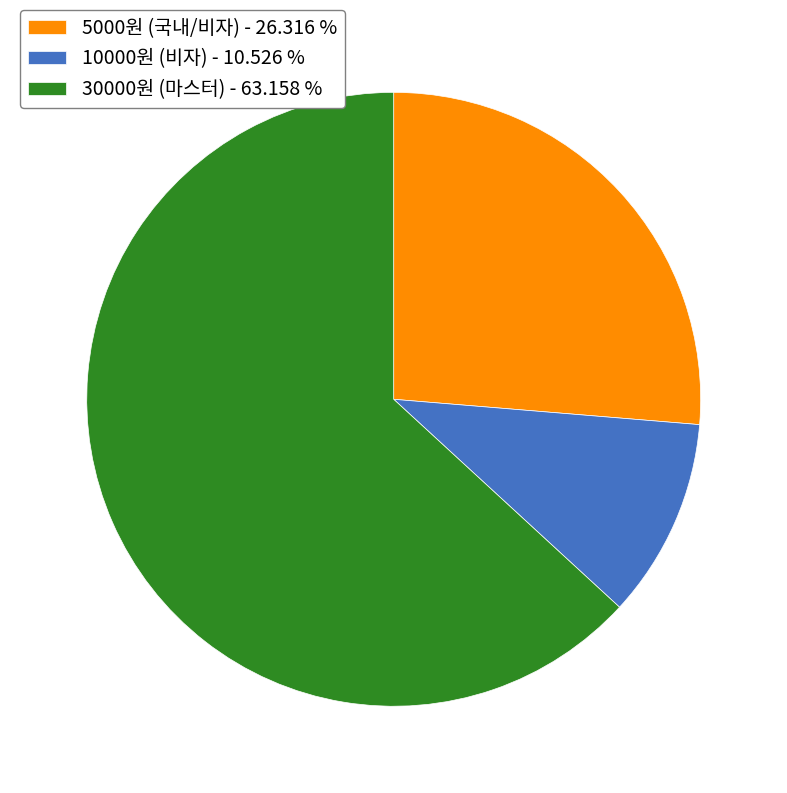

What is the ratio of the value at 5000원 (국내/비자) - 26.316 % to the value at 30000원 (마스터) - 63.158 %?

0.4